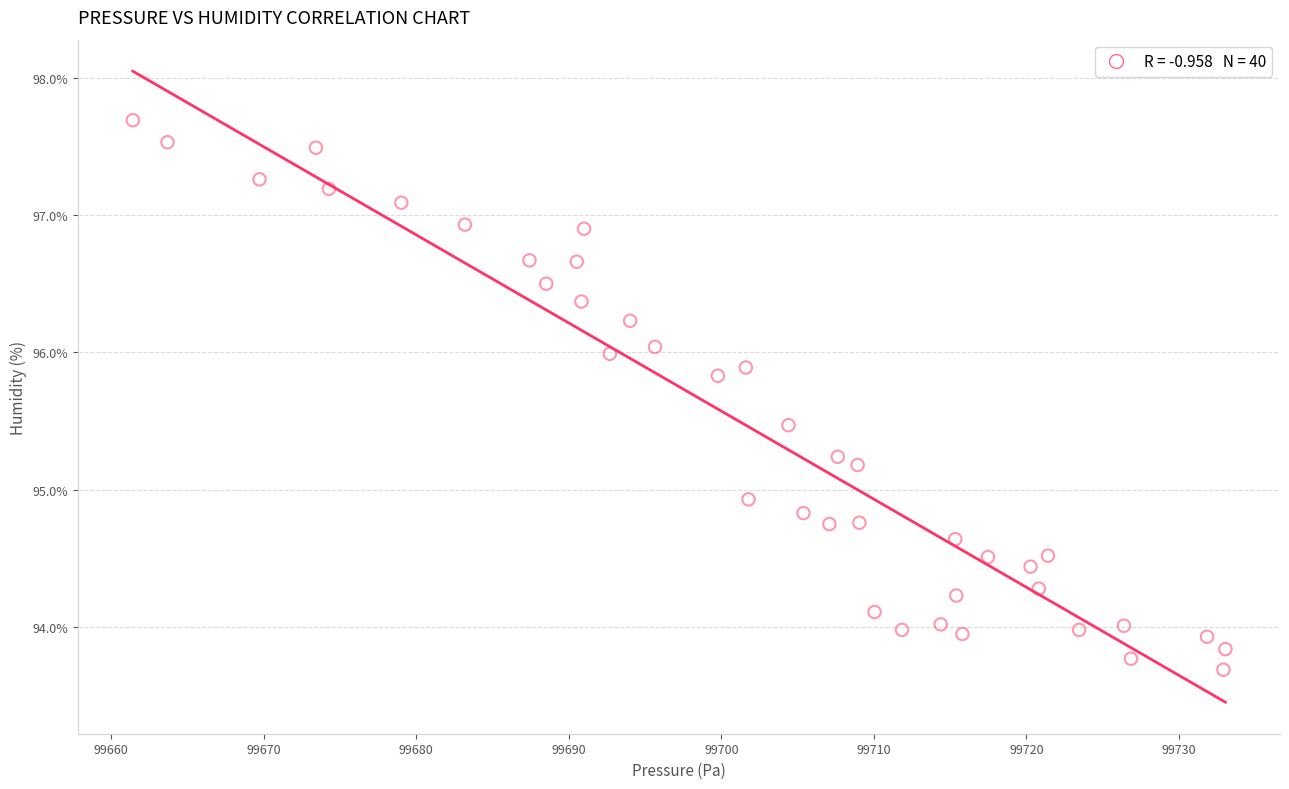

What Y value in the scatter plot is closest to 95?

94.9